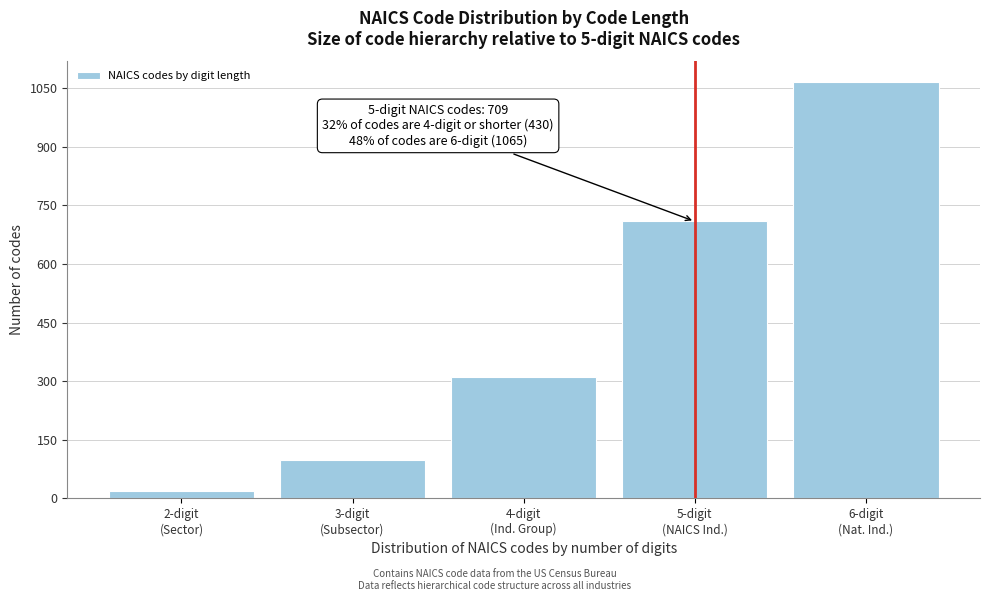

Reading left to right, transcribe all the data shown in this chart.

20	99	311	709	1065